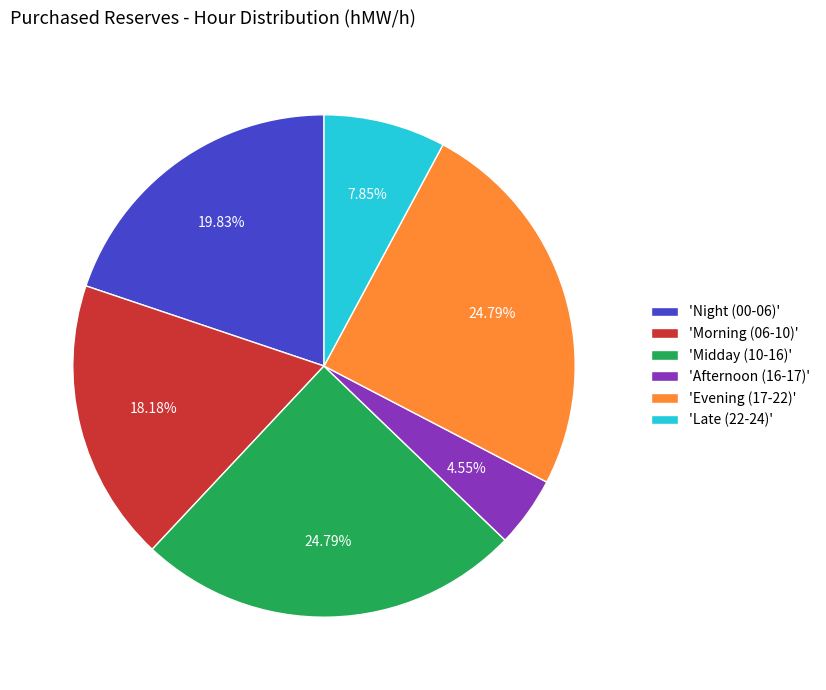

Approximately how many times larger is the value at 'Afternoon (16-17)' compared to 'Late (22-24)'?

0.6